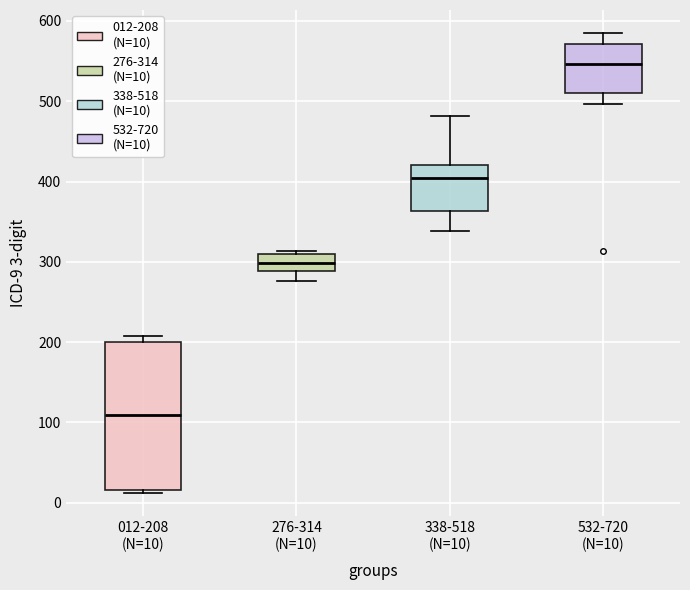

Reading left to right, transcribe this box plot: for each box, give where its median line is, the range the box spans, and where its two whiskers end, as read against the y-axis. The values are not printed on the chart, so give them approximately, as read against the axis.

012-208 (N=10): median 110, box 20 to 200, whiskers 10 to 210
276-314 (N=10): median 300, box 290 to 310, whiskers 280 to 310 (just above the box's upper edge)
338-518 (N=10): median 400, box 360 to 420, whiskers 340 to 480
532-720 (N=10): median 550, box 510 to 570, whiskers 500 to 590